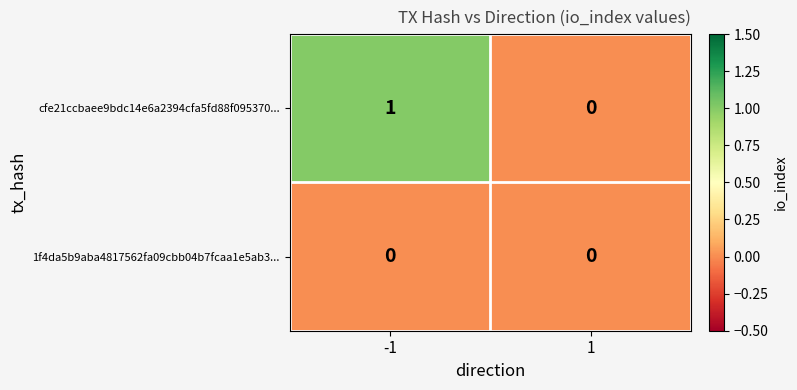

List the series in order of their peak value, lowest first.

1f4da5b9aba4817562fa09cbb04b7fcaa1e5ab3..., cfe21ccbaee9bdc14e6a2394cfa5fd88f095370...